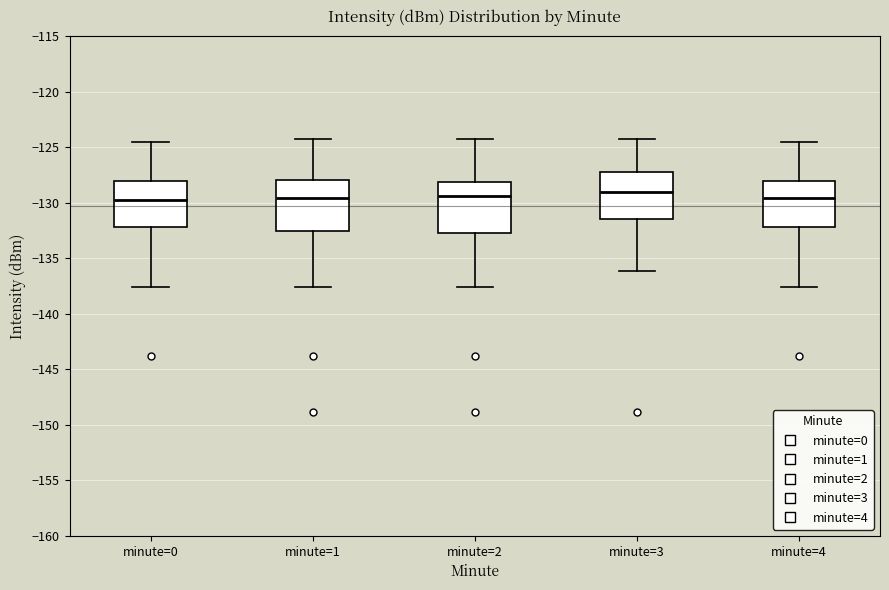

Where is the lower edge of the box for minute=2 on the y-axis? The values are not printed on the chart, so give them approximately, as read against the axis.

-132.5